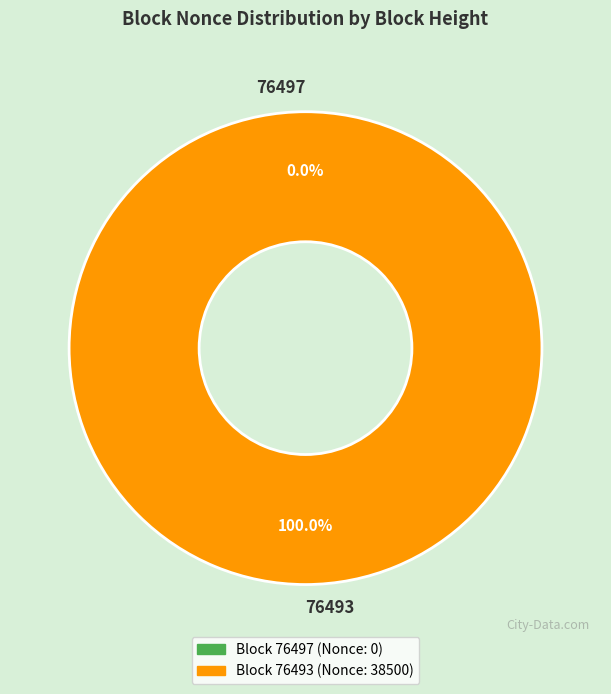

What percentage is the 76493 slice, to the nearest percent?

100%